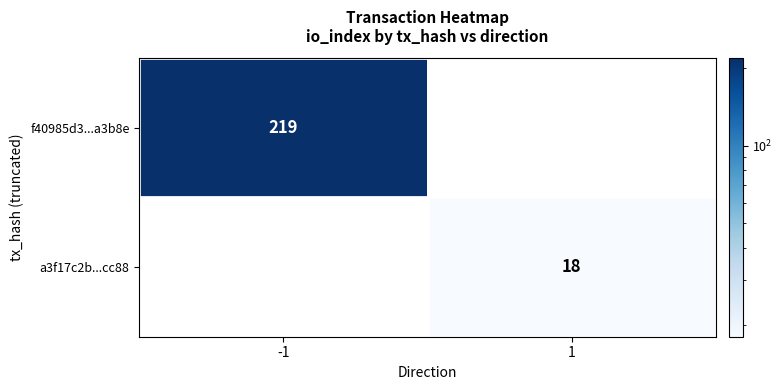

Is it true that f40985d3...a3b8e equals 219 at -1?

True